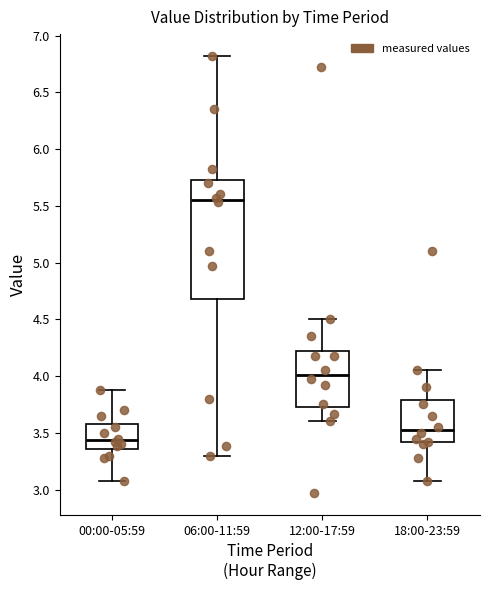

Which box's median line is the highest?

06:00-11:59